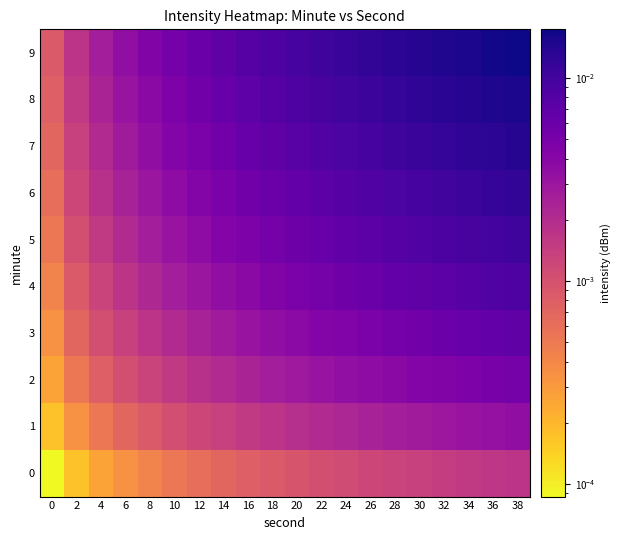

At 14, list the series in order from smallest to largest.

0, 1, 2, 3, 4, 5, 6, 7, 8, 9